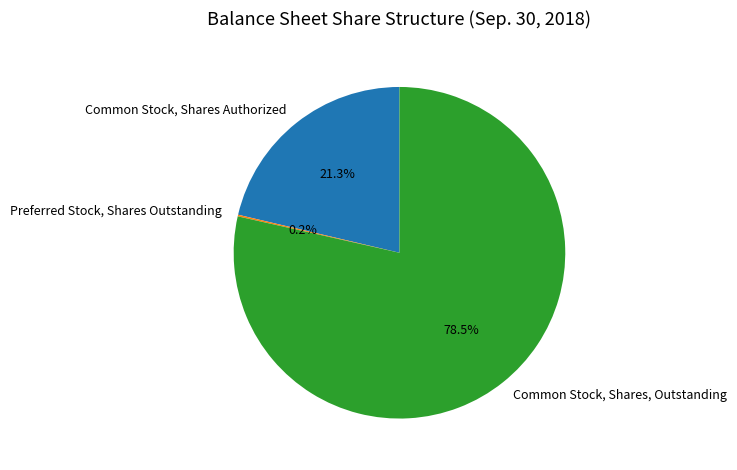

Which slice is the largest?

Common Stock, Shares, Outstanding